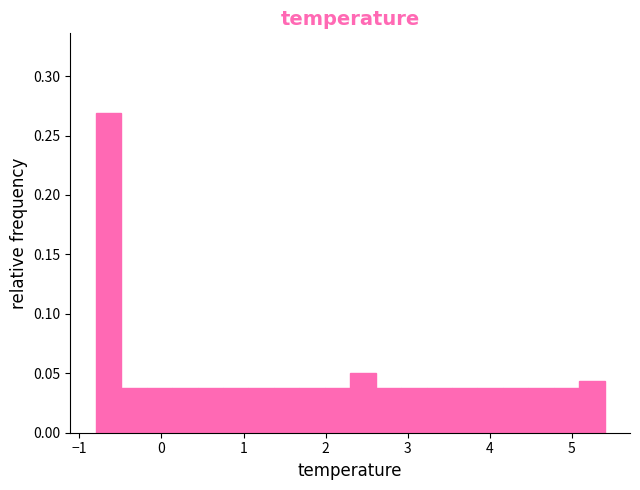

Read against the x-axis, roughly where is the centre of the tallest bar?

-0.6